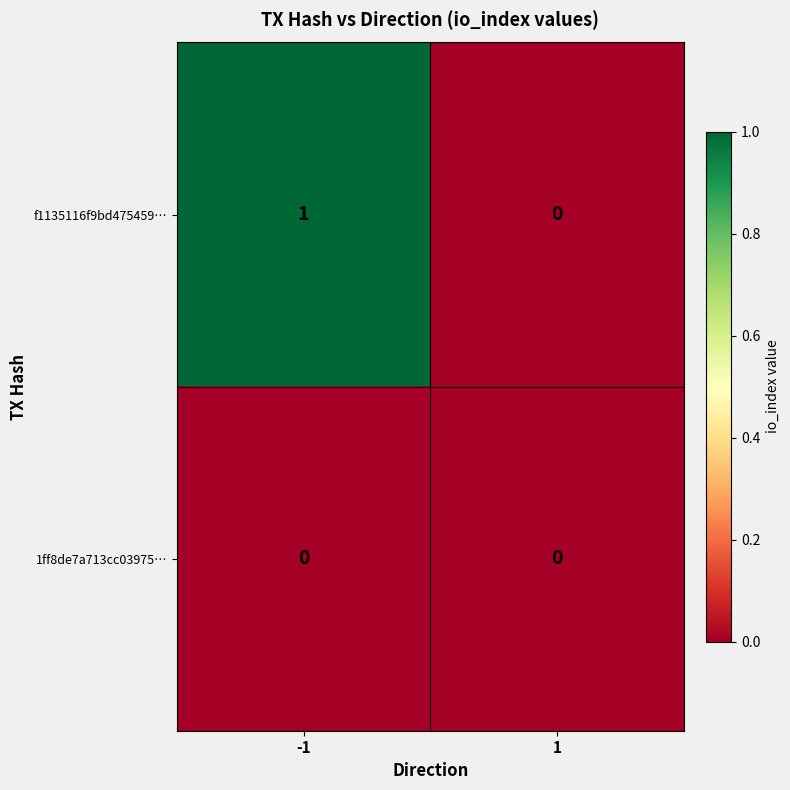

Reading left to right, extract all data points from this chart.

f1135116f9bd475459…: -1=1	1=0
1ff8de7a713cc03975…: -1=0	1=0